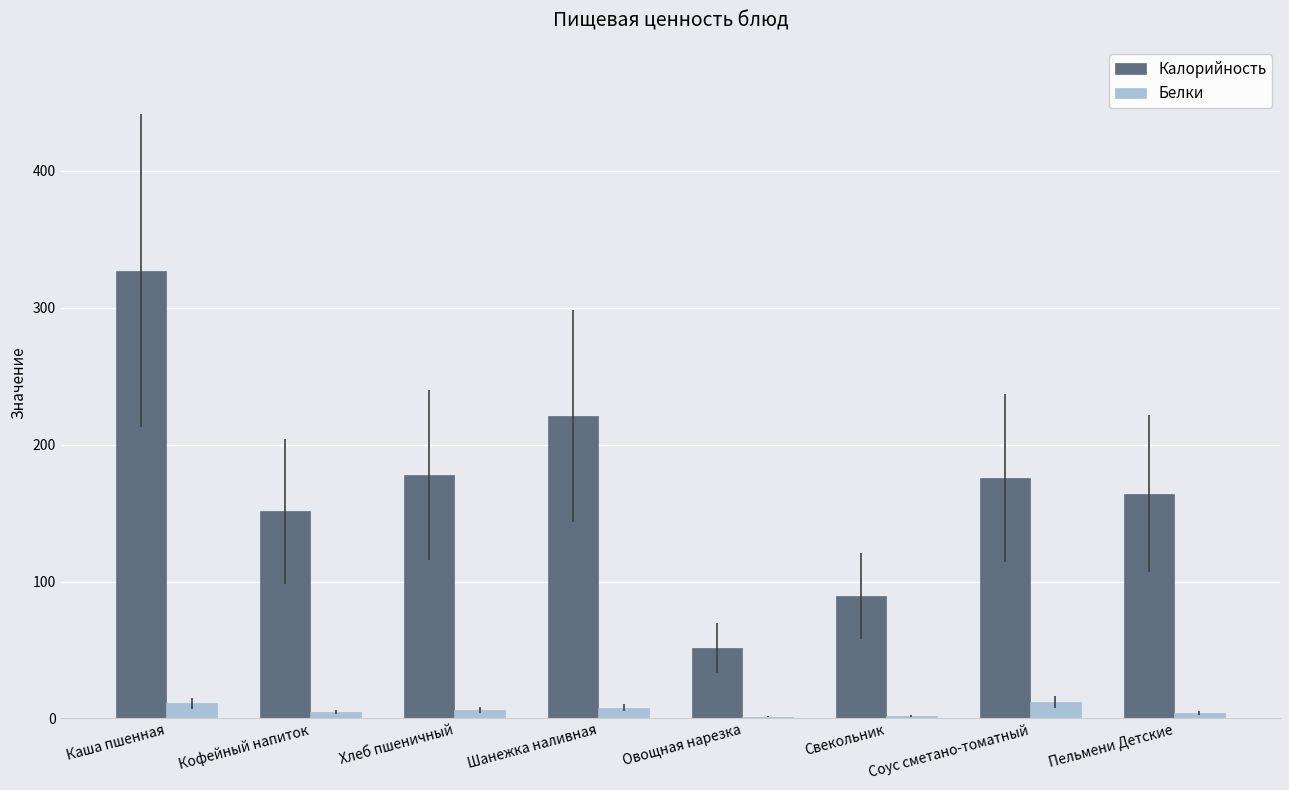

What is the spread (max minus min) of values at Овощная нарезка?

50.3